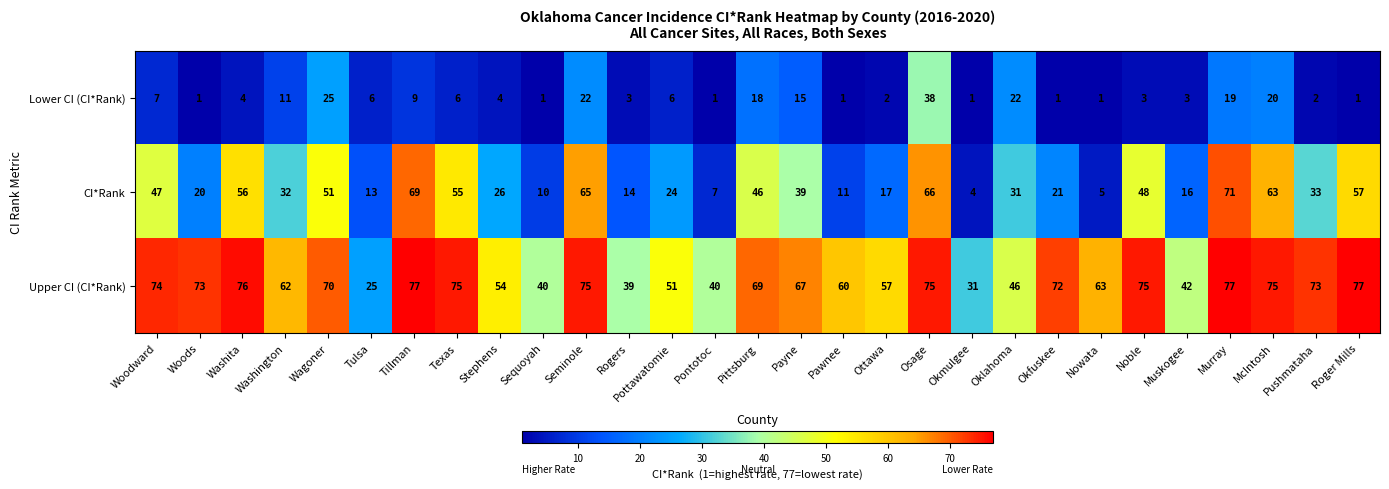

At which label does CI*Rank first exceed 32?

Woodward